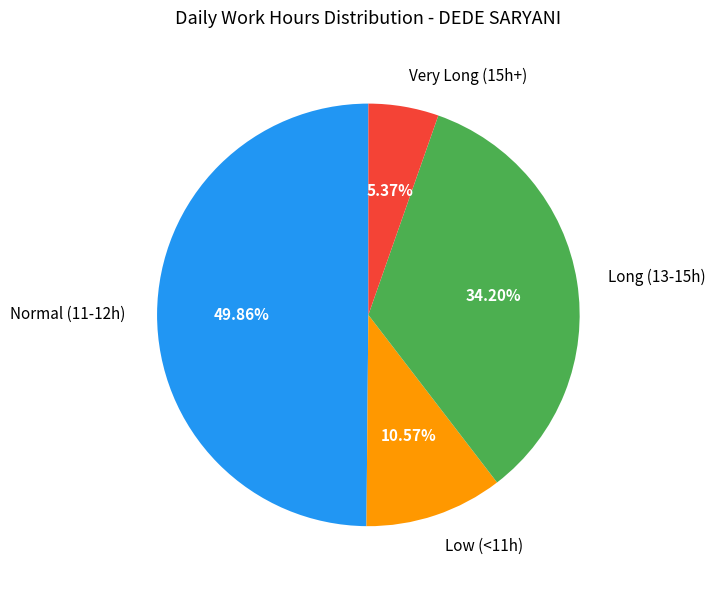

How many slices are in this pie chart?

4